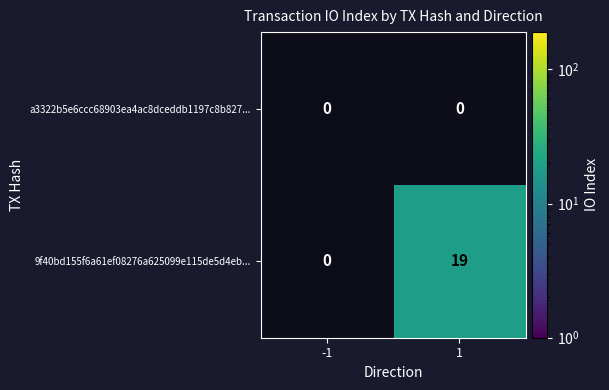

Which label corresponds to the smallest value in the chart?

1